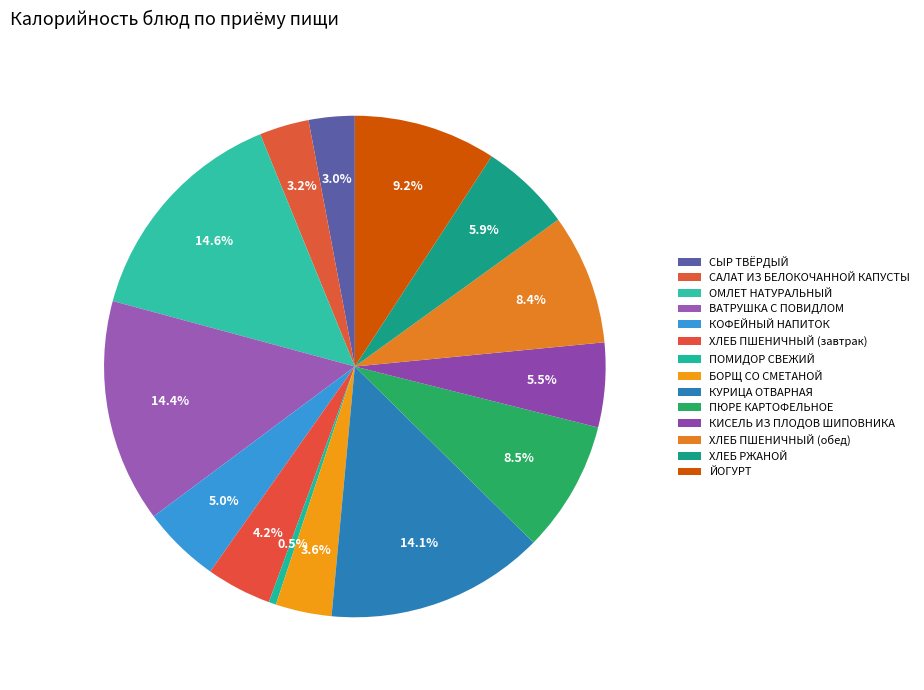

Is there any slice that represents more than half of the pie?

No